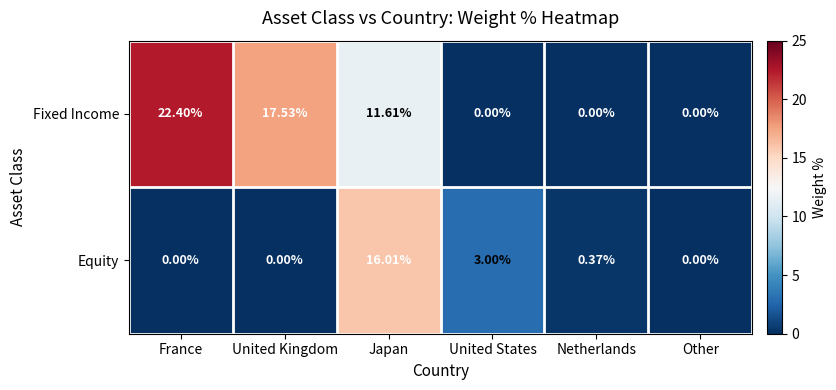

Where is Fixed Income nearest to the value 11?

Japan